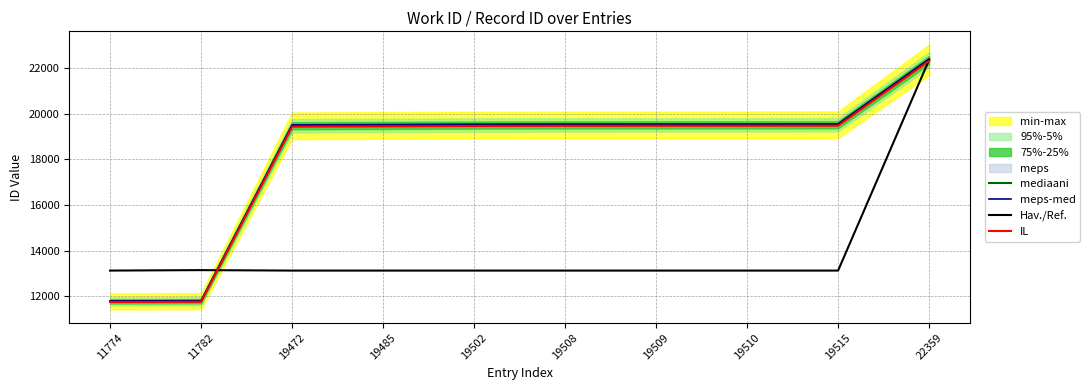

Reading left to right, list all the values displayed in this chart.

mediaani: 11774.0	11782.0	19472.0	19485.0	19502.0	19508.0	19509.0	19510.0	19515.0	22359.0
meps-med: 11797.5	11805.6	19510.9	19524.0	19541.0	19547.0	19548.0	19549.0	19554.0	22403.7
Hav./Ref.: 13125.6	13146.1	13125.6	13125.6	13125.6	13125.6	13125.6	13125.6	13125.6	22359.0
IL: 11750.5	11758.4	19433.1	19446.0	19463.0	19469.0	19470.0	19471.0	19476.0	22314.3